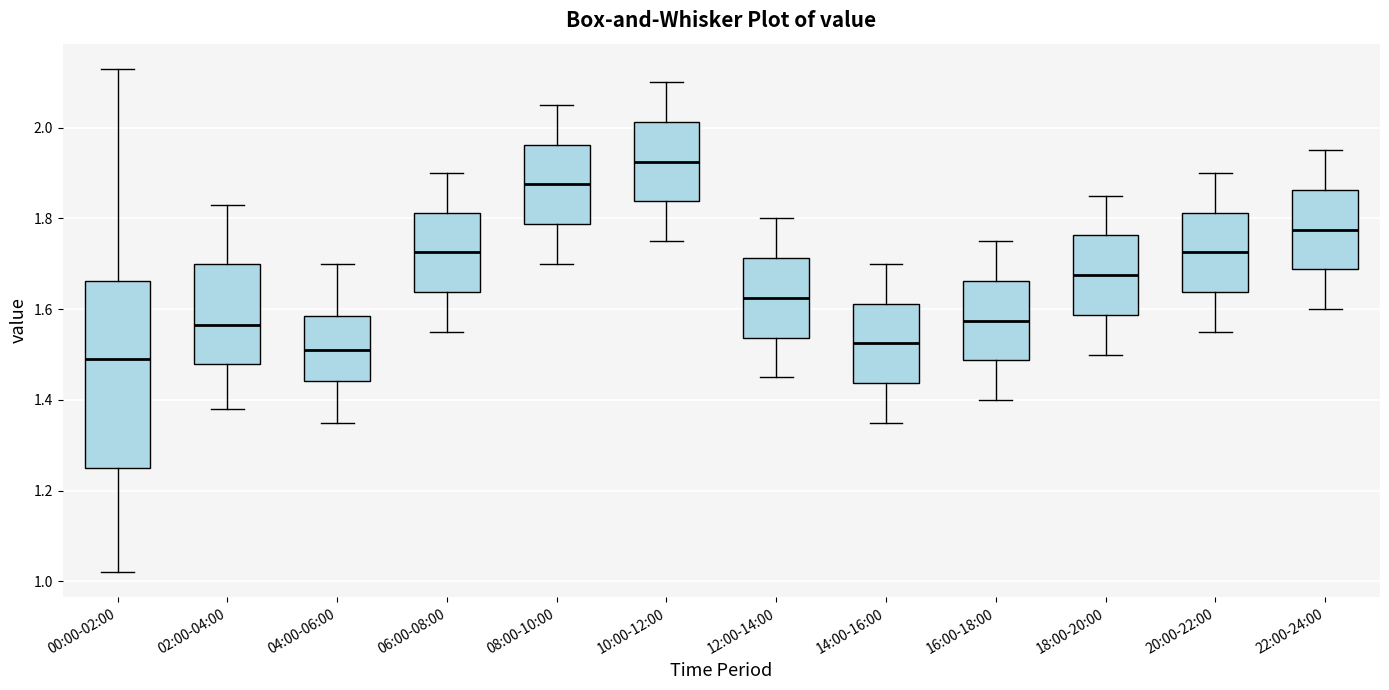

Reading left to right, read every box against the y-axis: the position of its median line, the range the box covers, and the ends of its whiskers. The values are not printed on the chart, so give them approximately, as read against the axis.

00:00-02:00: median 1.50, box 1.26 to 1.66, whiskers 1.02 to 2.14
02:00-04:00: median 1.56, box 1.48 to 1.70, whiskers 1.38 to 1.84
04:00-06:00: median 1.52, box 1.44 to 1.58, whiskers 1.36 to 1.70
06:00-08:00: median 1.72, box 1.64 to 1.82, whiskers 1.56 to 1.90
08:00-10:00: median 1.88, box 1.78 to 1.96, whiskers 1.70 to 2.06
10:00-12:00: median 1.92, box 1.84 to 2.02, whiskers 1.76 to 2.10
12:00-14:00: median 1.62, box 1.54 to 1.72, whiskers 1.46 to 1.80
14:00-16:00: median 1.52, box 1.44 to 1.62, whiskers 1.36 to 1.70
16:00-18:00: median 1.58, box 1.48 to 1.66, whiskers 1.40 to 1.76
18:00-20:00: median 1.68, box 1.58 to 1.76, whiskers 1.50 to 1.86
20:00-22:00: median 1.72, box 1.64 to 1.82, whiskers 1.56 to 1.90
22:00-24:00: median 1.78, box 1.68 to 1.86, whiskers 1.60 to 1.96